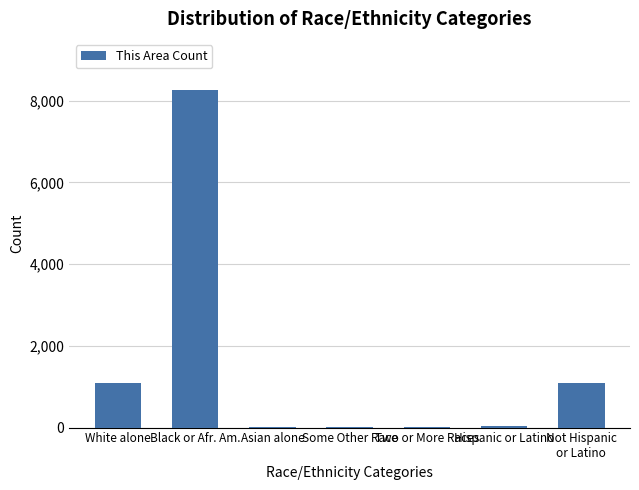

What is the sum of all values?

10523